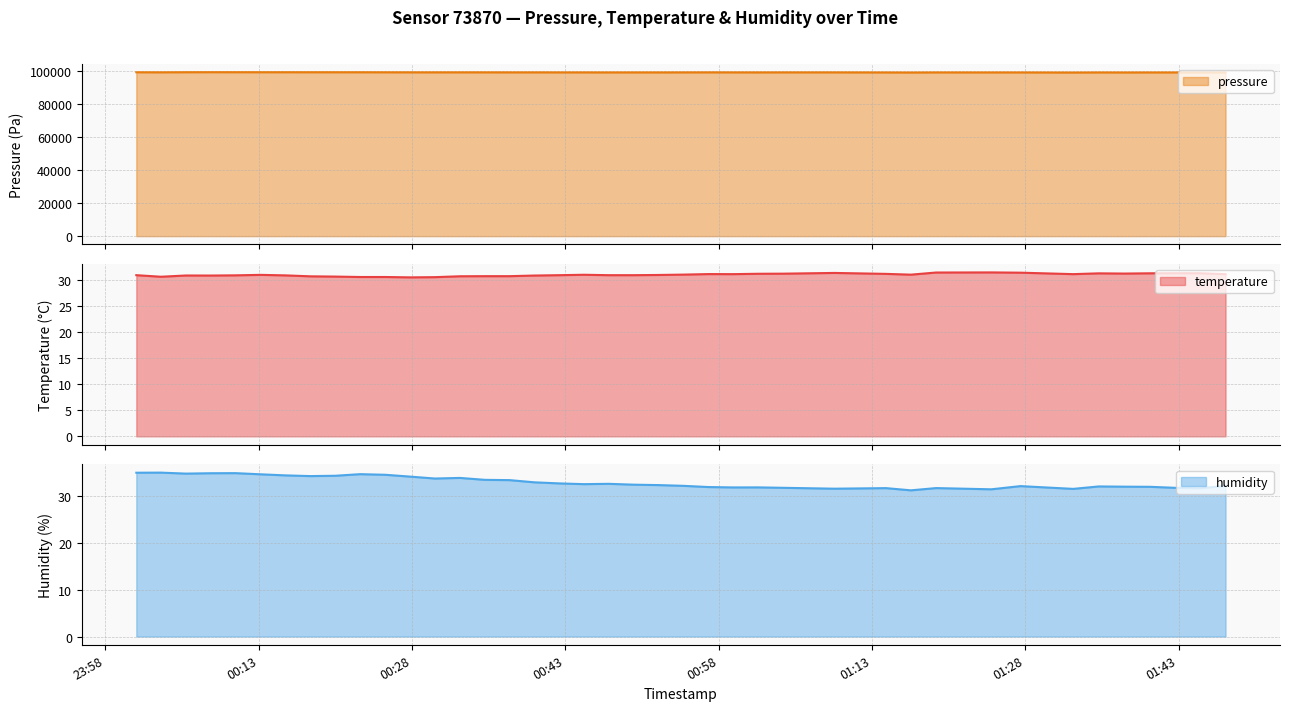

List the labels in order of temperature value, smallest first.

2023-07-20T00:27:49, 2023-07-20T00:30:15, 2023-07-20T00:22:56, 2023-07-20T00:25:24, 2023-07-20T00:03:27, 2023-07-20T00:20:30, 2023-07-20T00:18:04, 2023-07-20T00:32:42, 2023-07-20T00:35:08, 2023-07-20T00:37:33, 2023-07-20T00:08:18, 2023-07-20T00:39:59, 2023-07-20T00:05:53, 2023-07-20T00:15:38, 2023-07-20T00:10:44, 2023-07-20T00:01:02, 2023-07-20T00:42:24, 2023-07-20T00:47:15, 2023-07-20T00:49:40, 2023-07-20T00:52:07, 2023-07-20T00:13:12, 2023-07-20T00:44:50, 2023-07-20T01:16:49, 2023-07-20T00:54:34, 2023-07-20T01:47:36, 2023-07-20T00:59:27, 2023-07-20T01:32:42, 2023-07-20T00:57:01, 2023-07-20T01:14:23, 2023-07-20T01:01:52, 2023-07-20T01:04:18, 2023-07-20T01:37:45, 2023-07-20T01:35:11, 2023-07-20T01:40:14, 2023-07-20T01:45:10, 2023-07-20T01:42:44, 2023-07-20T01:09:21, 2023-07-20T01:27:32, 2023-07-20T01:19:17, 2023-07-20T01:24:41